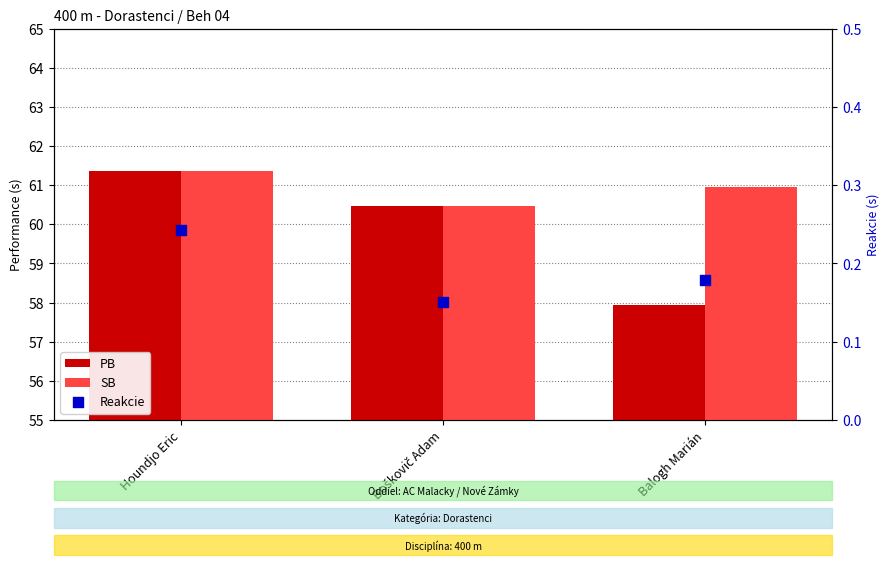

Which series reaches the maximum Y coordinate?

PB